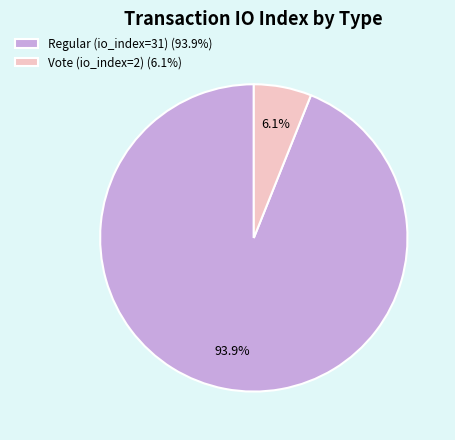

Rank the categories by value from lowest to highest.

Vote (io_index=2), Regular (io_index=31)